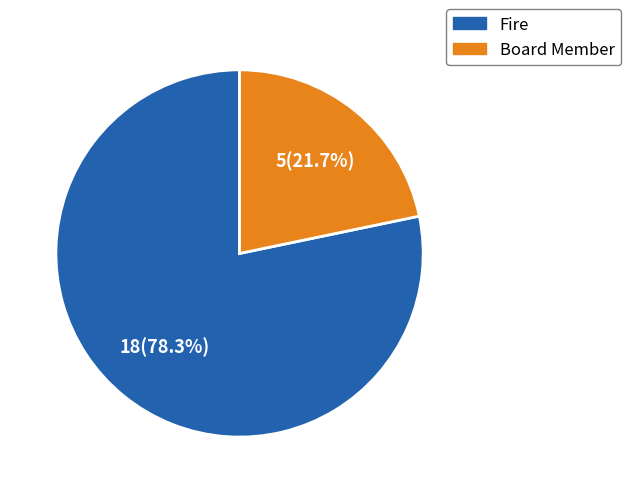

To the nearest percent, what percentage of the pie is Fire?

78%